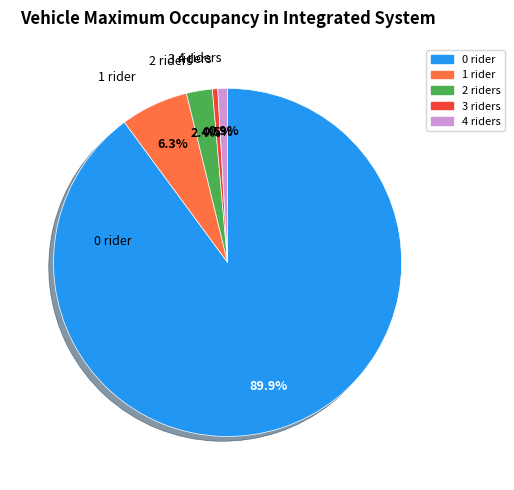

Is there any slice that represents more than half of the pie?

Yes